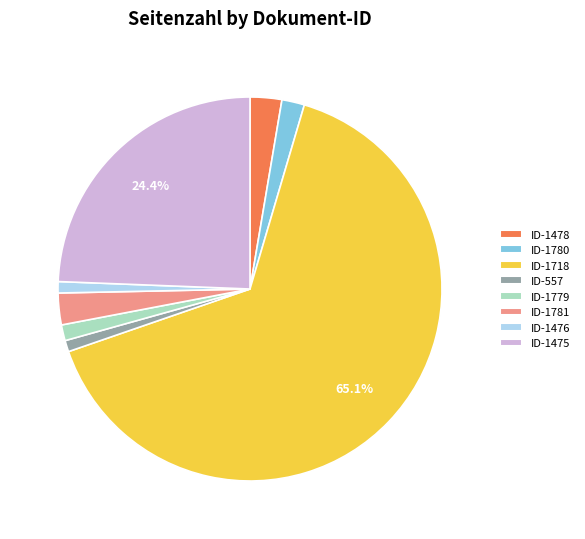

Do ID-1475 and ID-1779 together represent more than half of the pie?

No